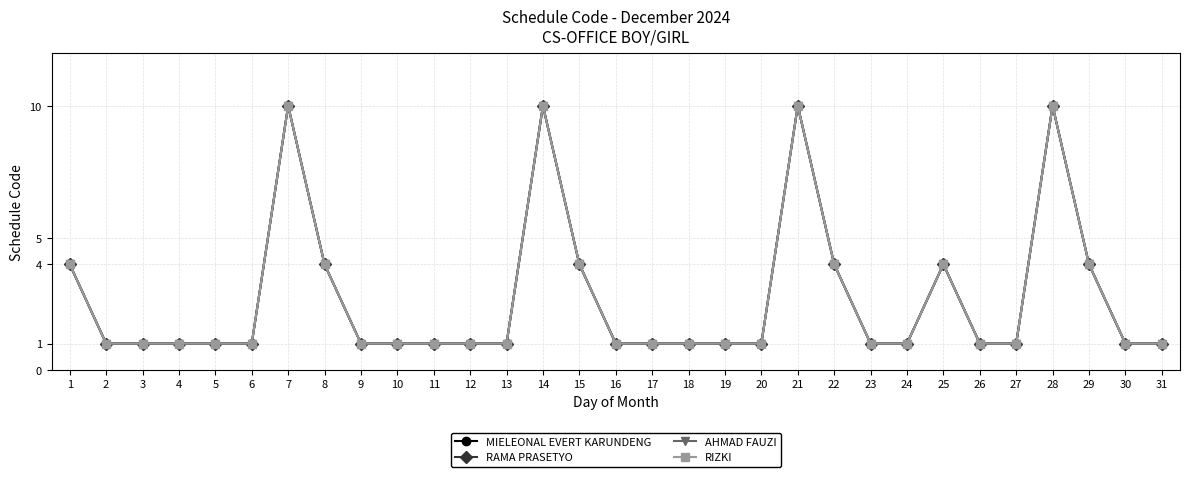

Does the chart have visible grid lines?

Yes